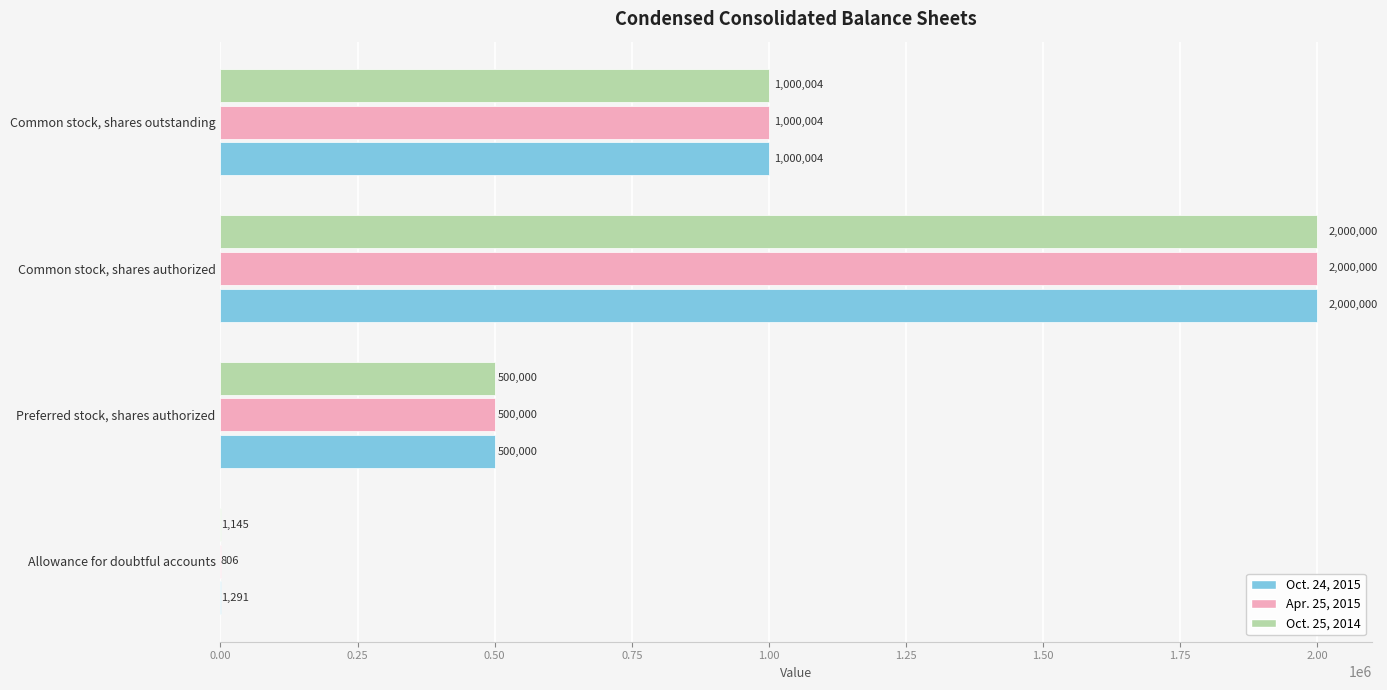

Count the Apr. 25, 2015 values in the range 500000 to 2000000.

3